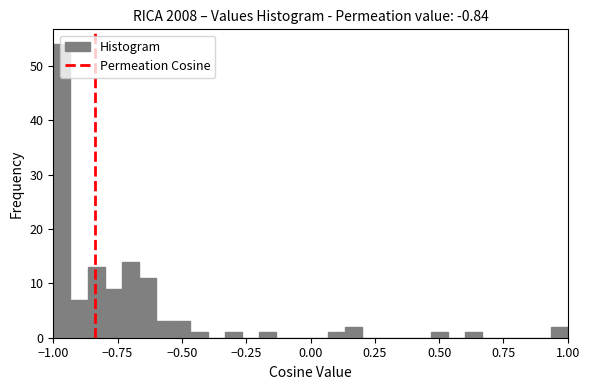

Around what value on the x-axis is the tallest bar? Give the approximate position of its centre, as read against the axis.

-0.95